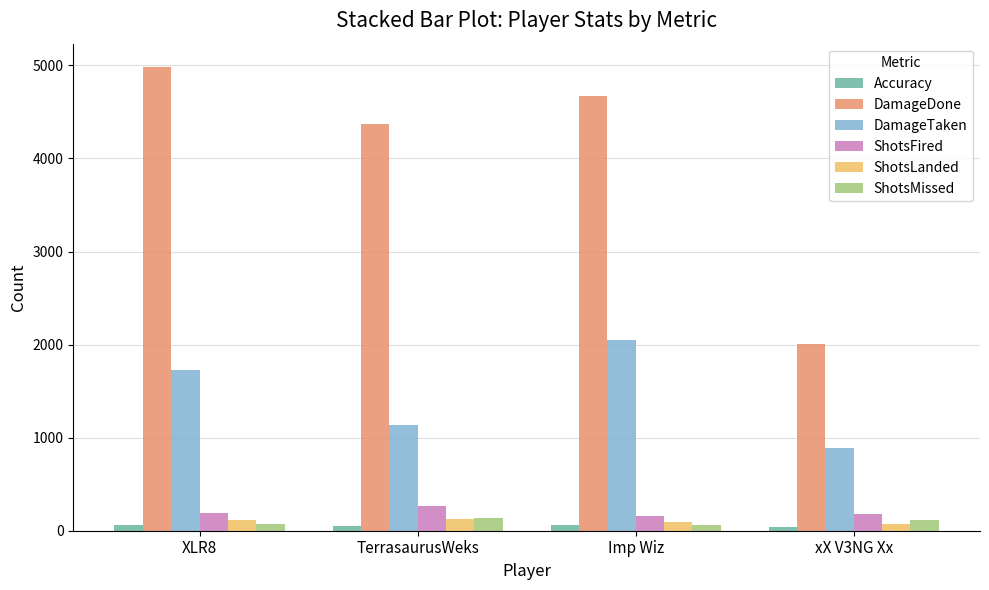

What is the sum of the ShotsMissed values at Imp Wiz and TerrasaurusWeks?

207.0